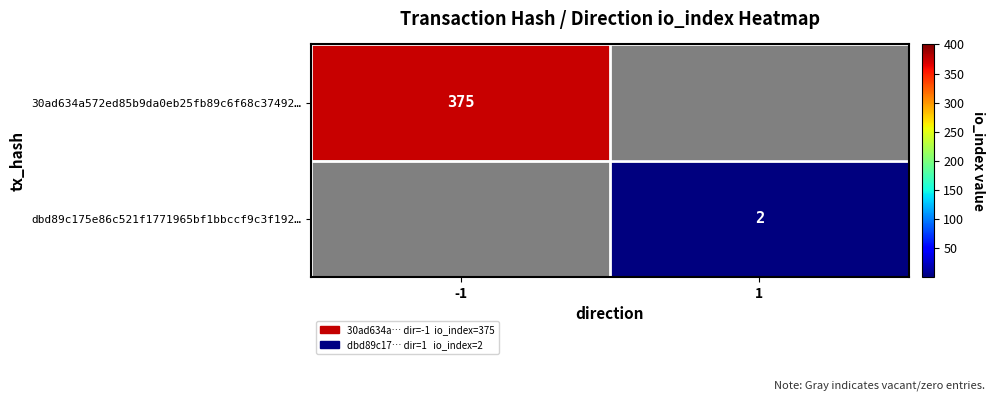

The 30ad634a572ed85b9da0eb25fb89c6f68c37492… series shows 375 at -1. True or false?

True